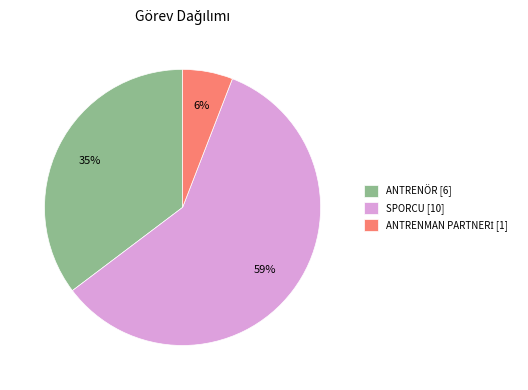

Between SPORCU and ANTRENÖR, which is larger?

SPORCU